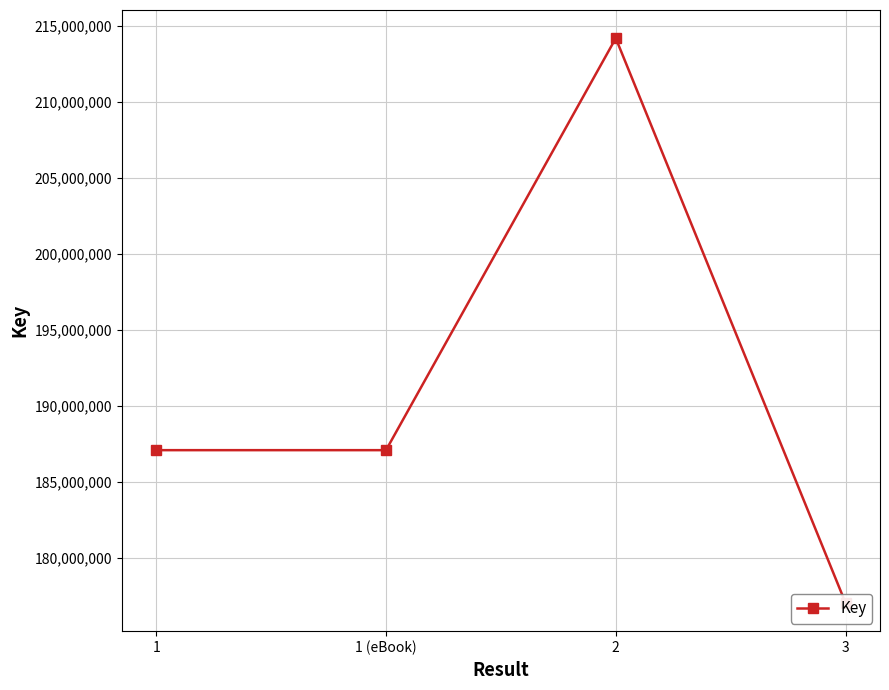

What is the value of the 3rd point from the left?

214183565